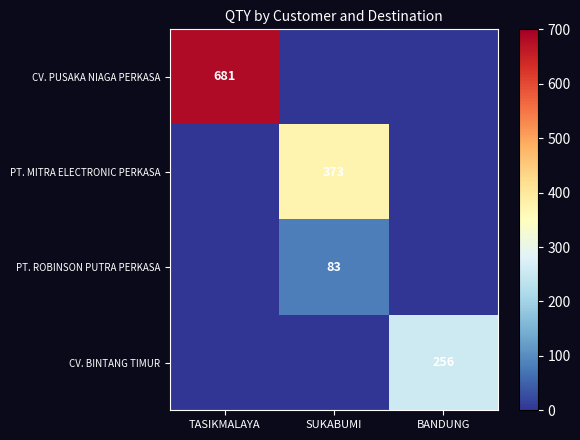

The CV. BINTANG TIMUR series shows 256 at BANDUNG. True or false?

True